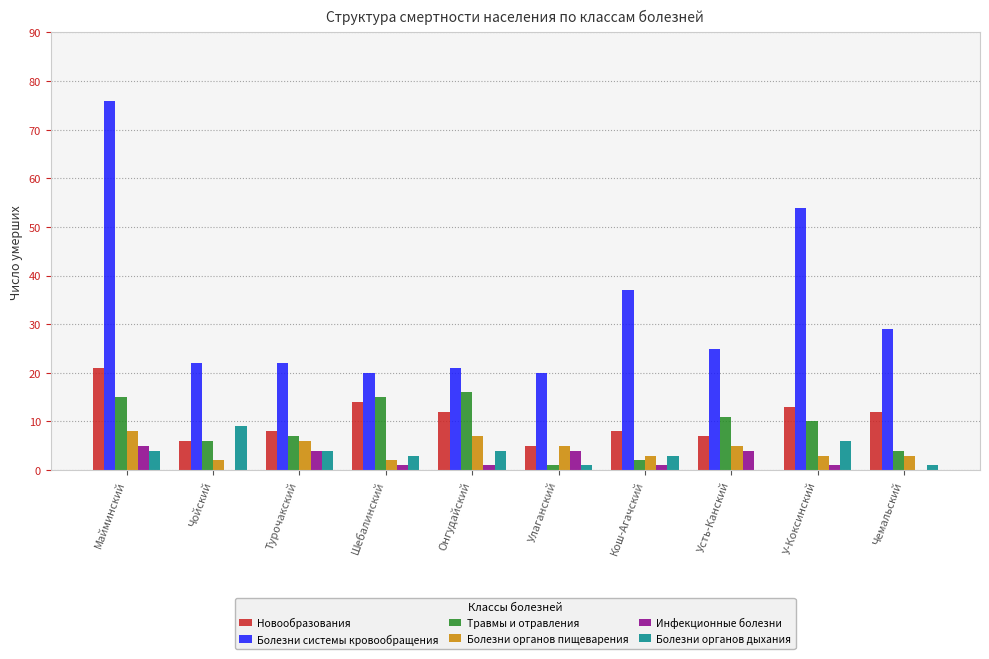

Count the Болезни органов дыхания values in the range 1 to 4.

7